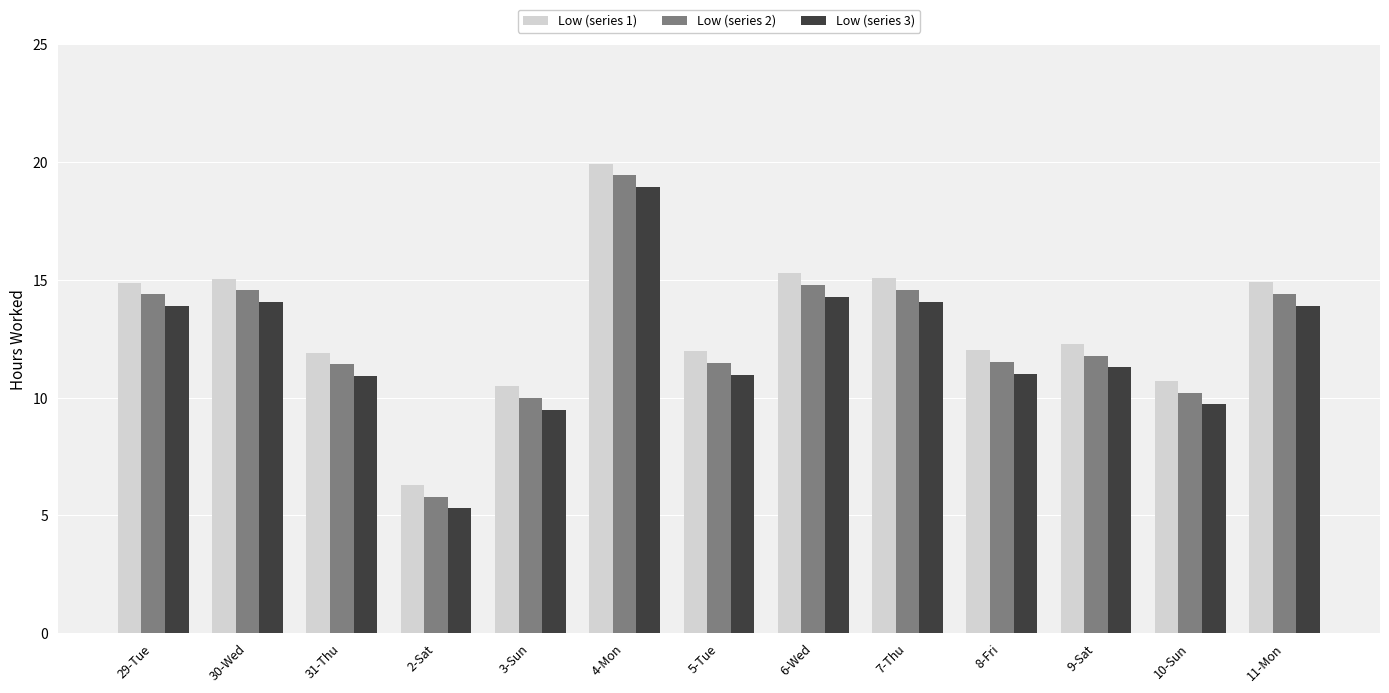

Which category has the highest value across all series?

4-Mon